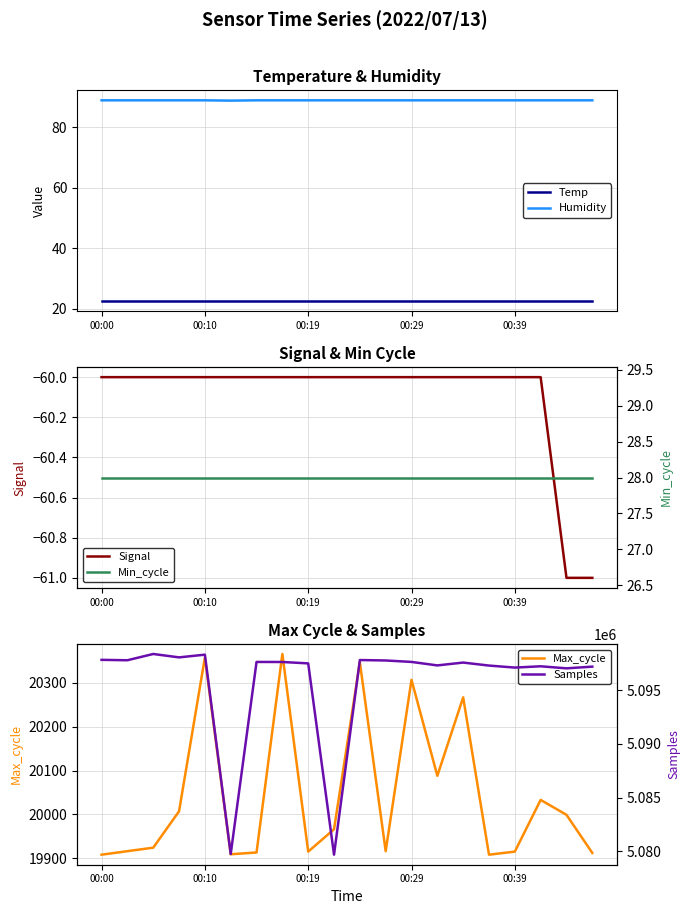

Reading left to right, extract all data points from this chart.

Temp: 22.5	22.5	22.5	22.5	22.5	22.5	22.5	22.5	22.5	22.5	22.5	22.5	22.5	22.5	22.5	22.5	22.5	22.5	22.5	22.5
Humidity: 88.9	88.9	88.9	88.9	88.9	88.8	88.9	88.9	88.9	88.9	88.9	88.9	88.9	88.9	88.9	88.9	88.9	88.9	88.9	88.9
Signal: -60.0	-60.0	-60.0	-60.0	-60.0	-60.0	-60.0	-60.0	-60.0	-60.0	-60.0	-60.0	-60.0	-60.0	-60.0	-60.0	-60.0	-60.0	-61.0	-61.0
Max_cycle: 19908.0	19916.0	19924.0	20007.0	20358.0	19909.0	19913.0	20366.0	19915.0	19966.0	20347.0	19916.0	20307.0	20088.0	20267.0	19908.0	19915.0	20033.0	19999.0	19912.0
Min_cycle: 28.0	28.0	28.0	28.0	28.0	28.0	28.0	28.0	28.0	28.0	28.0	28.0	28.0	28.0	28.0	28.0	28.0	28.0	28.0	28.0
Samples: 5097820.0	5097783.0	5098366.0	5098050.0	5098303.0	5079754.0	5097625.0	5097621.0	5097491.0	5079693.0	5097802.0	5097762.0	5097627.0	5097303.0	5097567.0	5097288.0	5097101.0	5097221.0	5097030.0	5097189.0